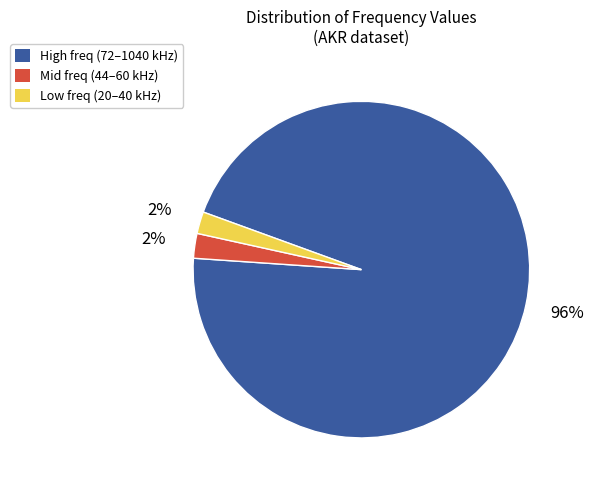

What percentage is the High freq (72–1040 kHz) slice, to the nearest percent?

96%